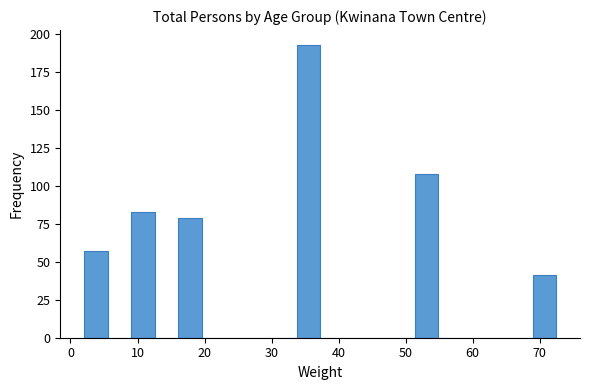

Around what value on the x-axis is the tallest bar? Give the approximate position of its centre, as read against the axis.

35